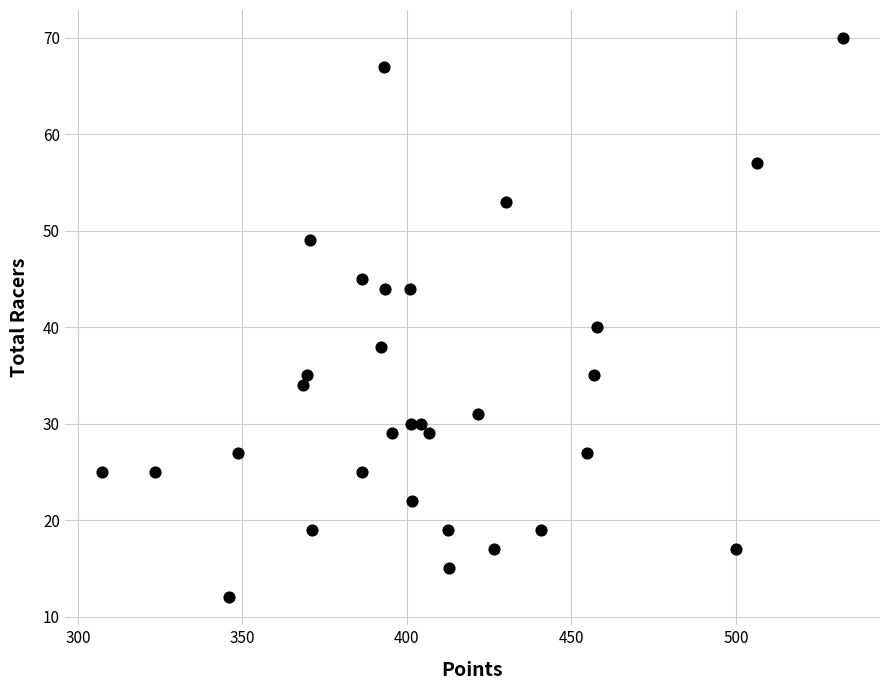

What Y value in the scatter plot is closest to 41?

40